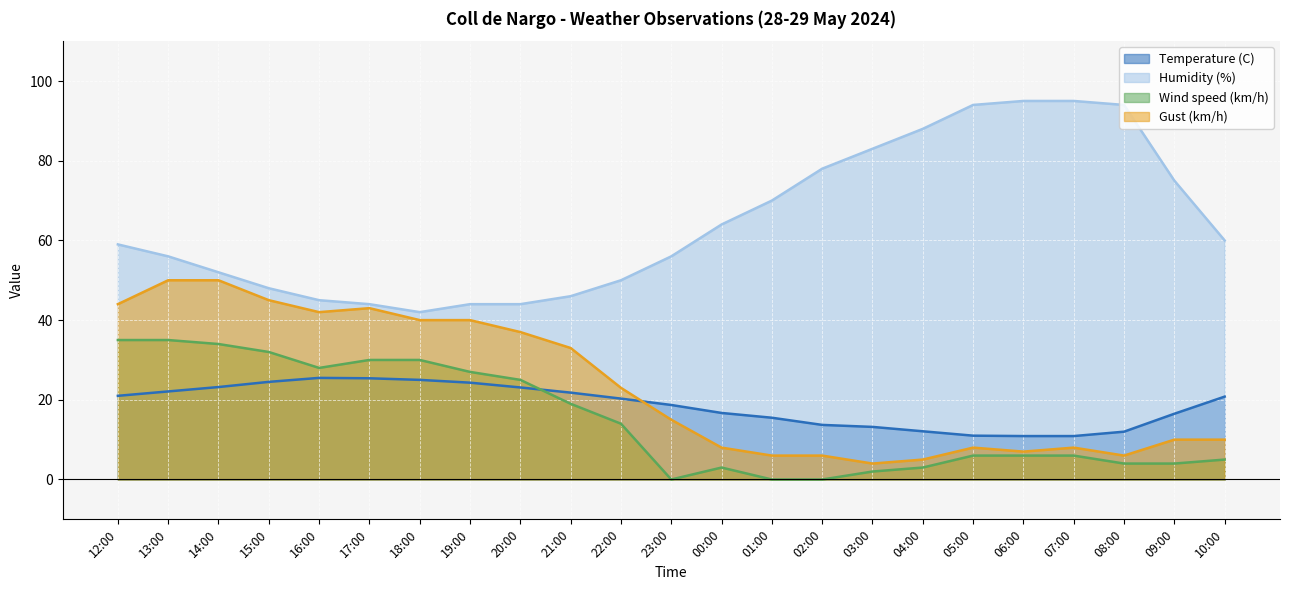

The value of Gust (km/h) at 08:00 is 8.5. True or false?

False